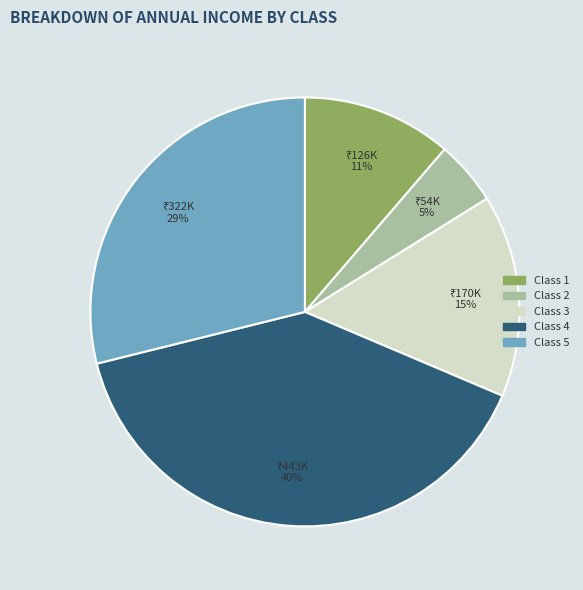

To the nearest percent, what is the difference between the largest and smallest slice percentages?

35%